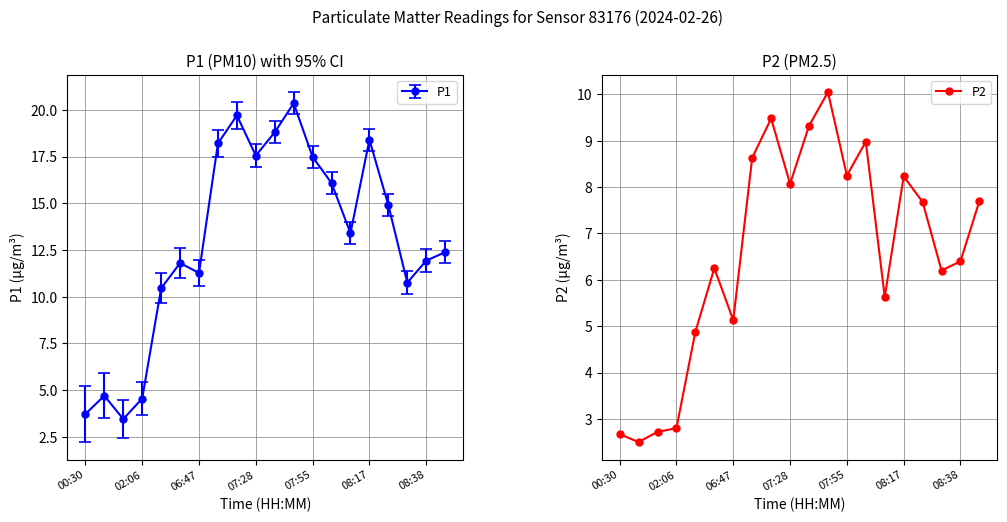

Where is the data nearest to the value 6?

17